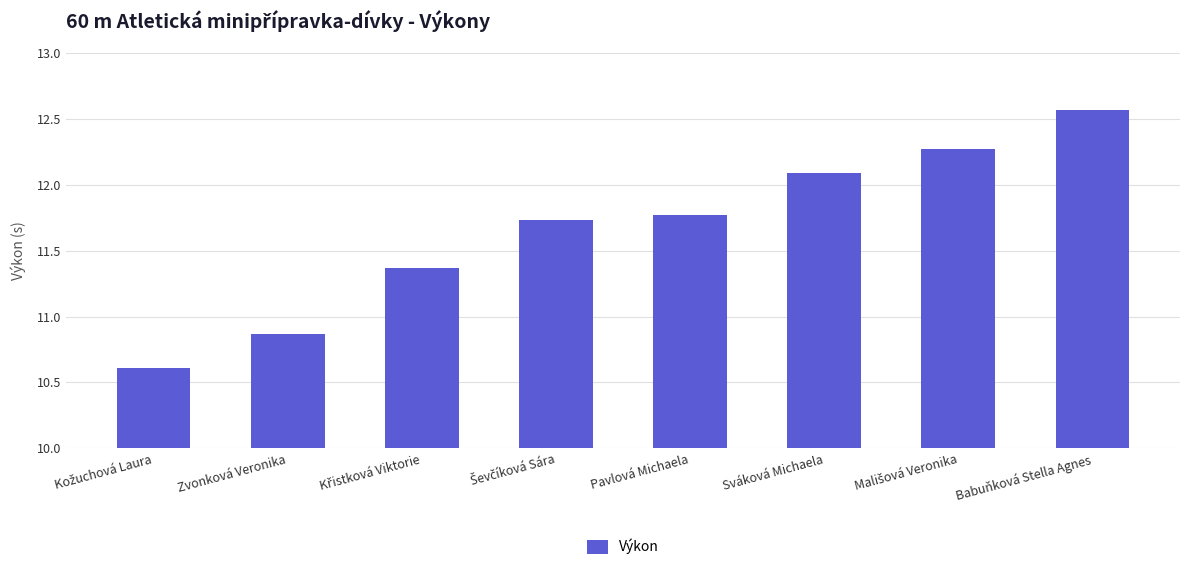

What position from the right is Babuňková Stella Agnes?

1